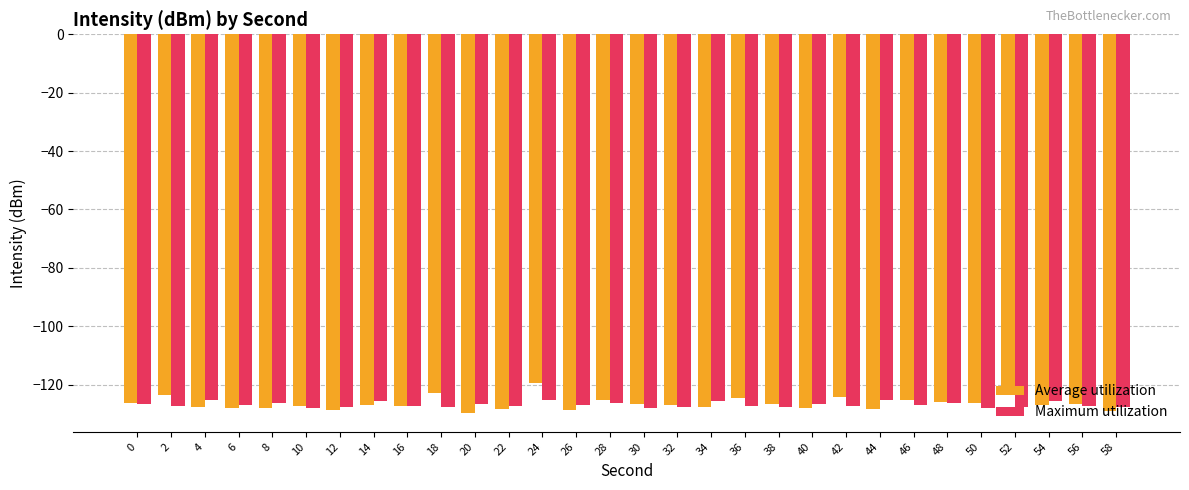

What is the minimum value for Average utilization?

-129.7